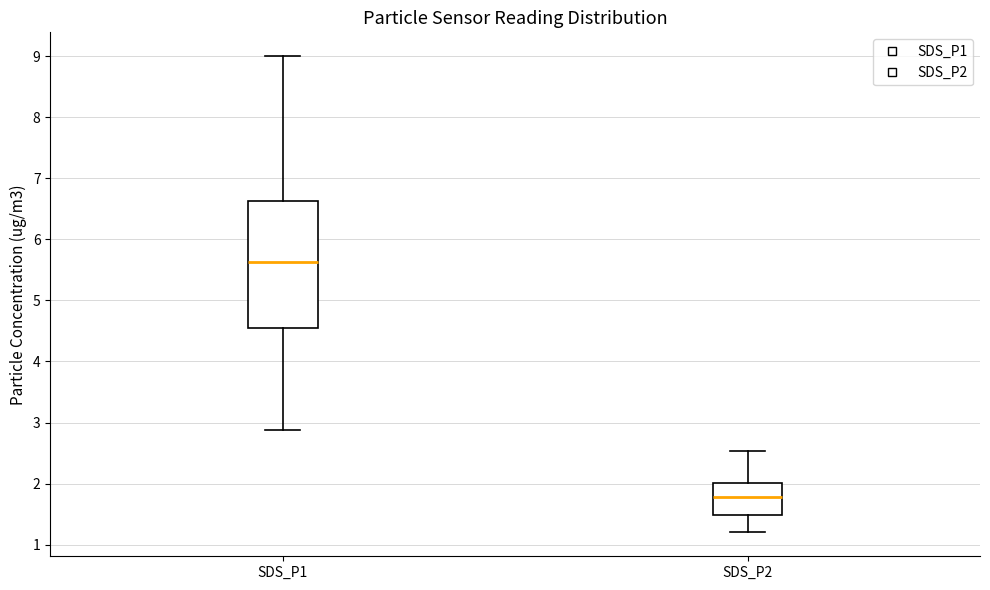

Comparing the boxes themselves (not the whiskers), which one is the tallest?

SDS_P1